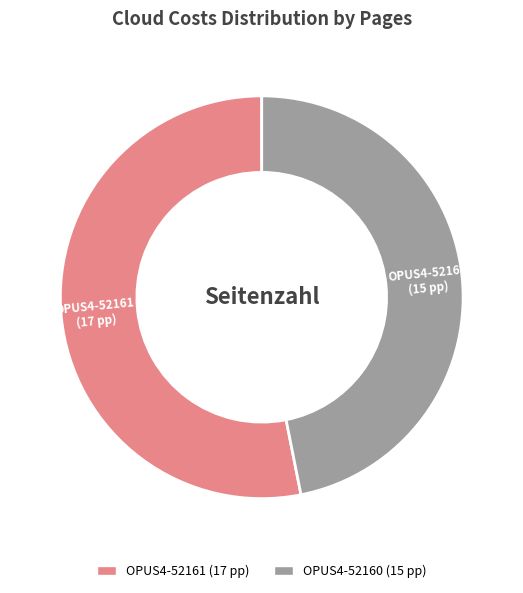

Is the sum of OPUS4-52161 and OPUS4-52160 greater than half?

Yes